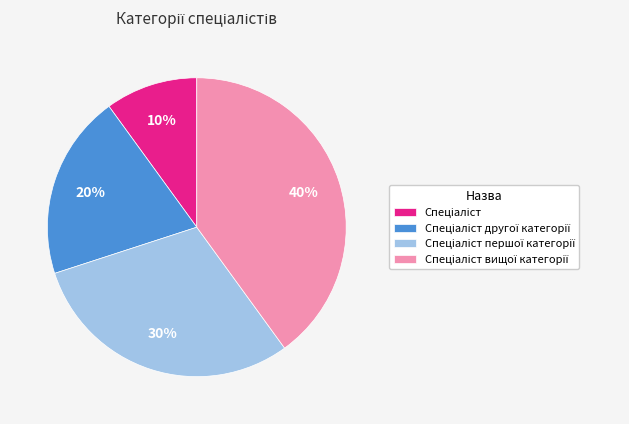

Is there a majority slice in this chart?

No